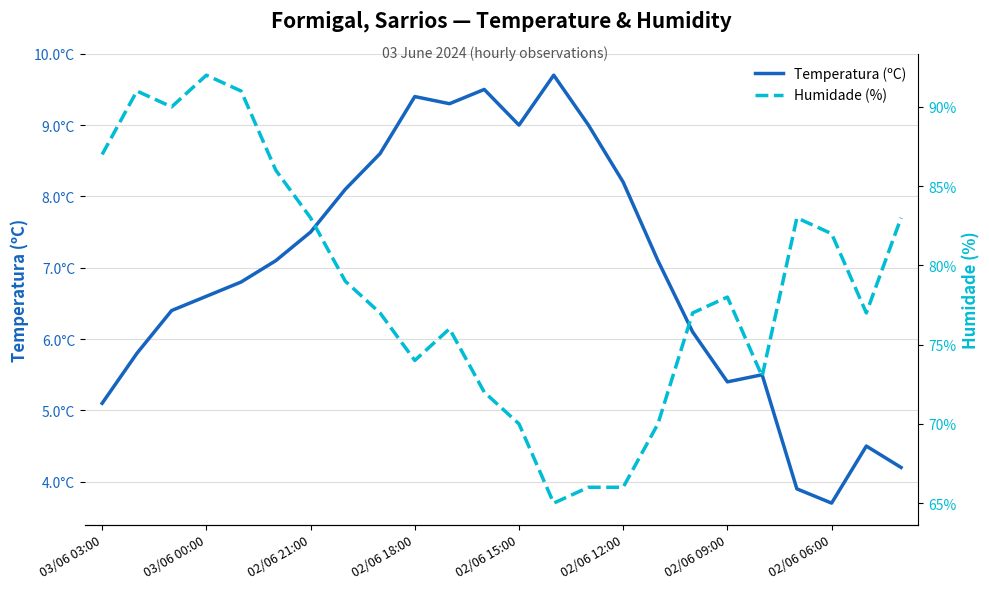

Rank the series at 02/06 21:00 from highest to lowest value.

Humidade (%), Temperatura (ºC)